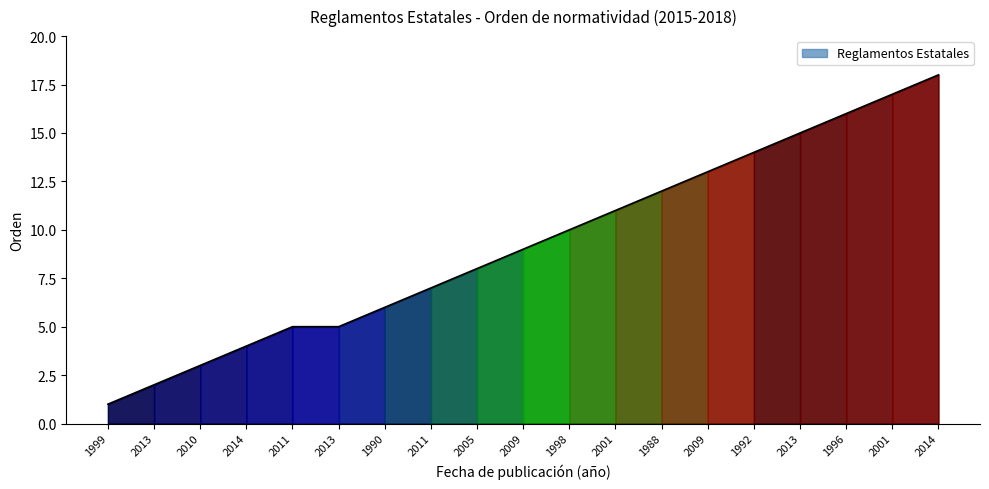

Is it true that the value at 1999 is 2?

False